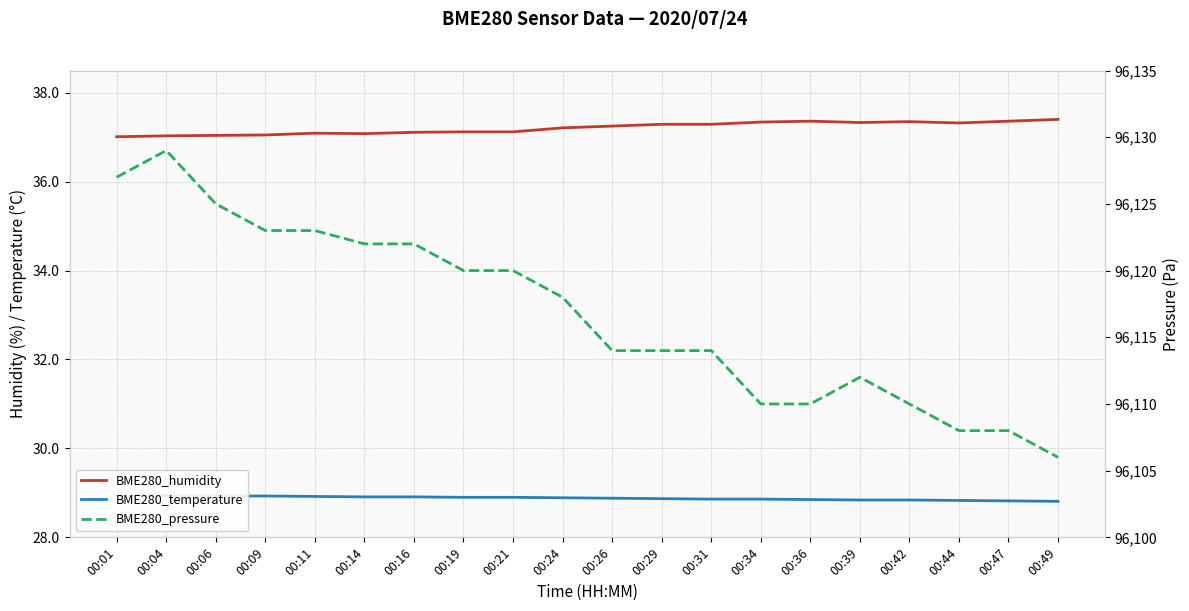

At how many categories does at least one series exceed 13226?

20